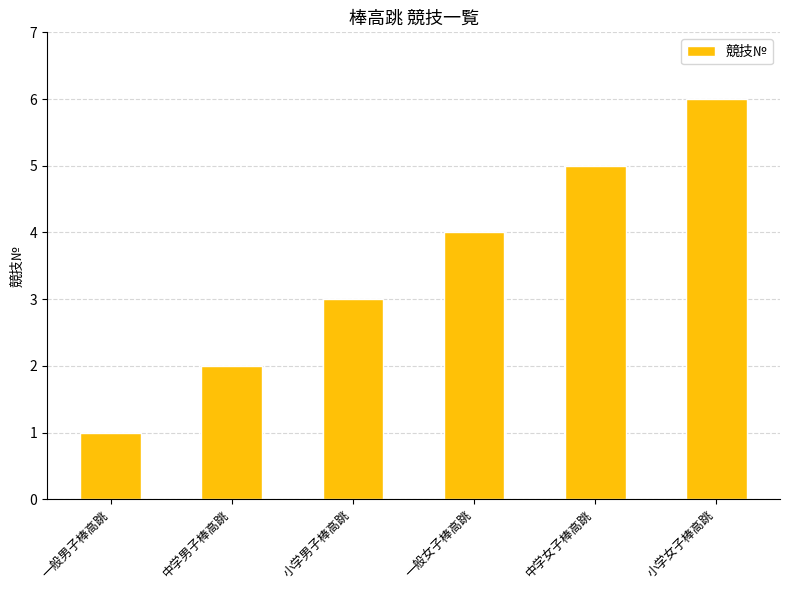

What is the difference between the maximum and minimum values?

5